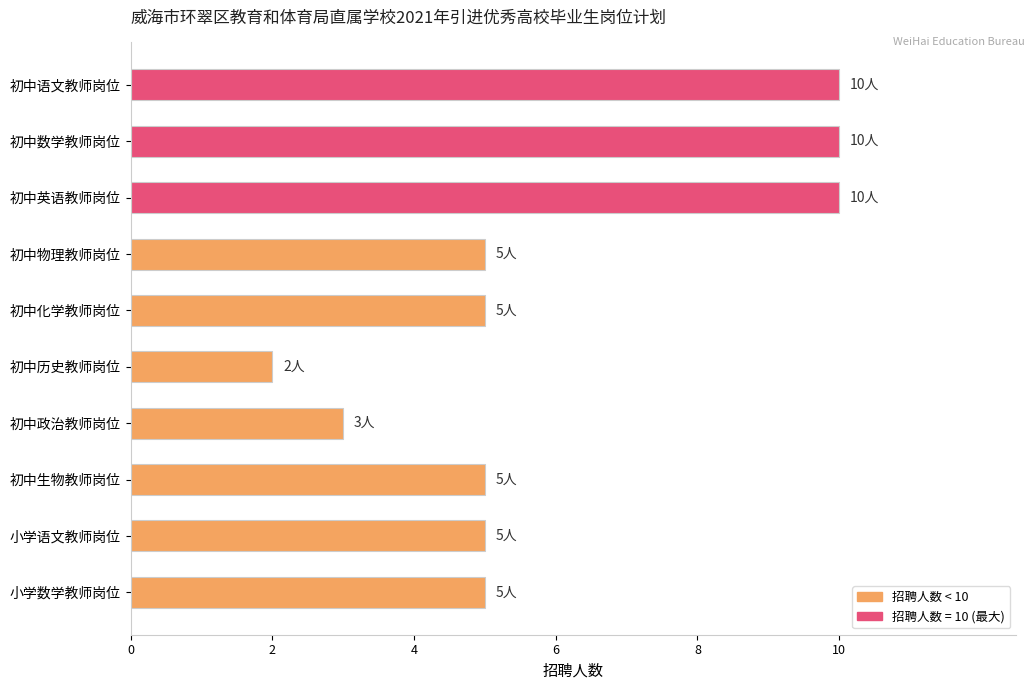

Does the chart contain any negative values?

No